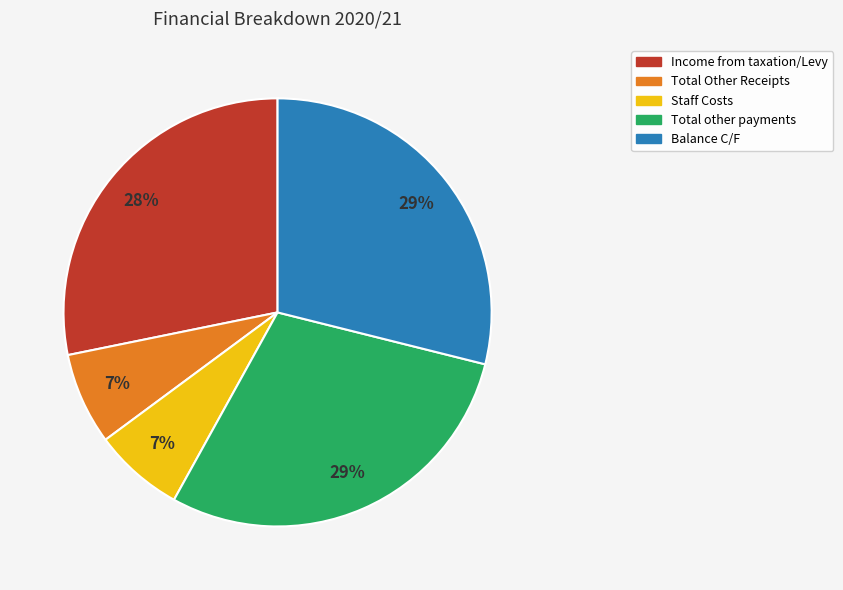

Approximately how many times larger is the value at Staff Costs compared to Total Other Receipts?

1.0